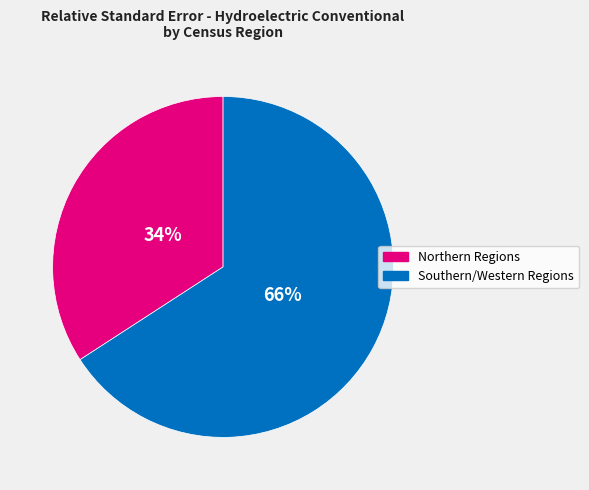

Does any single category account for the majority?

Yes